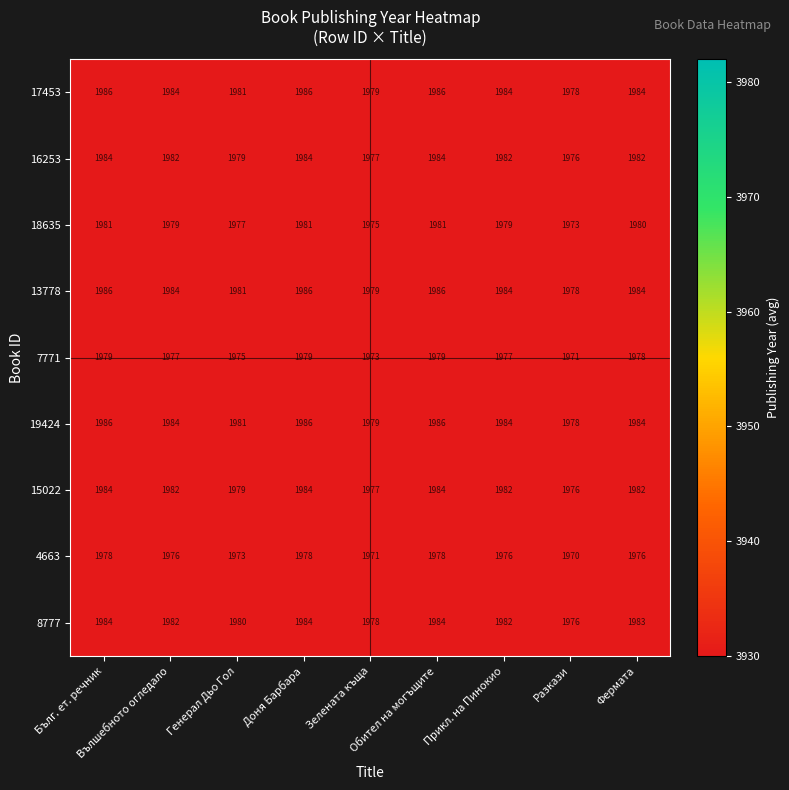

What is the maximum value shown in the chart?

1986